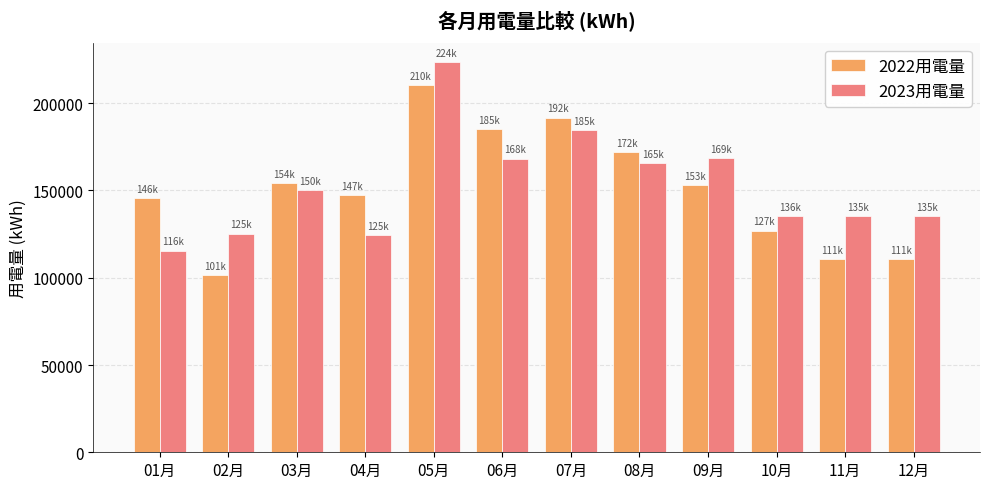

What is the maximum value for 2022用電量?

210479.7